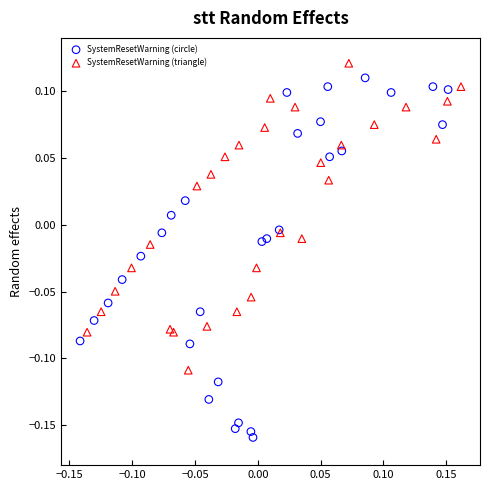

Which series reaches the minimum Y coordinate?

SystemResetWarning (circle)